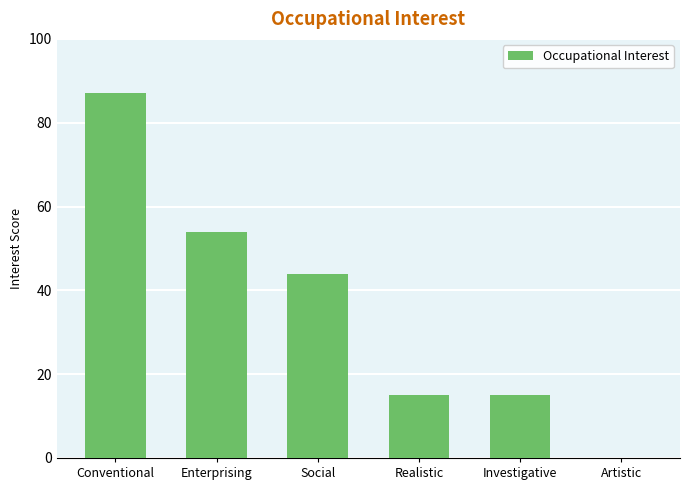

How many positive values are there?

5